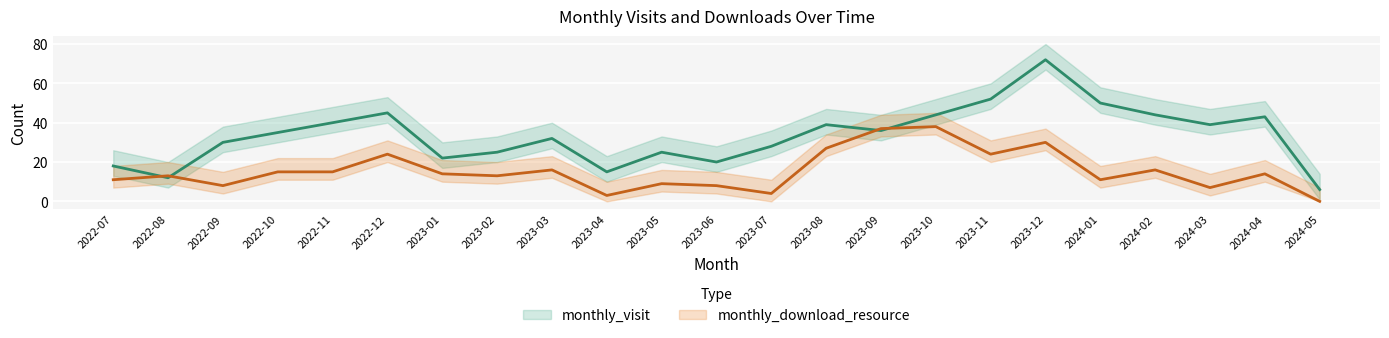

At which category is the sum across all series the highest?

2023-12